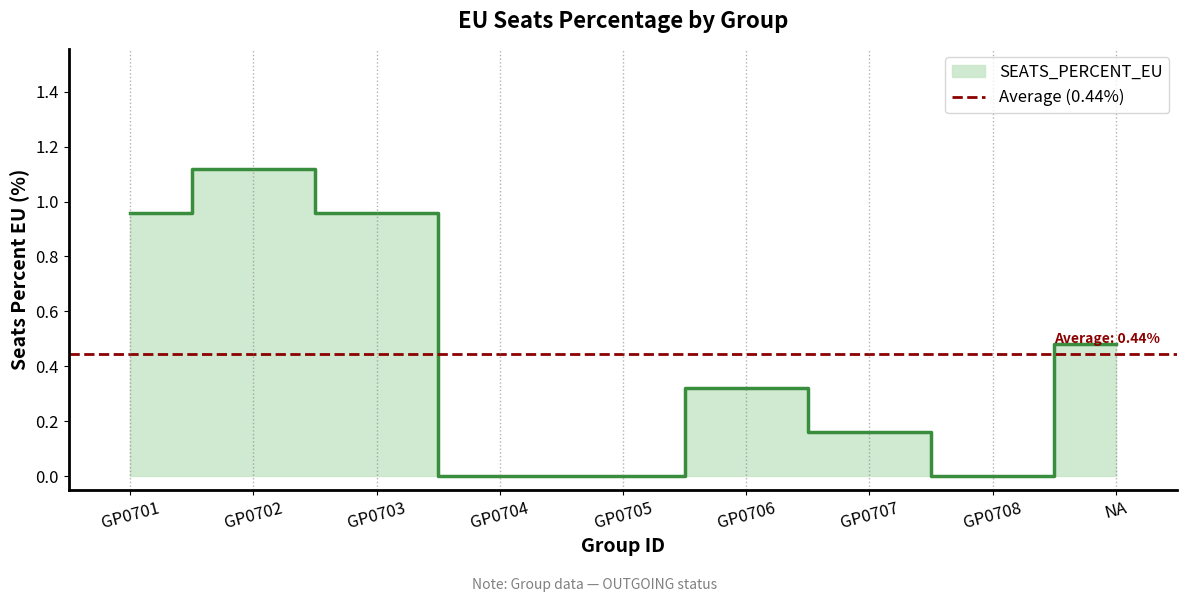

What is the ratio of the value at NA to the value at GP0702?

0.4